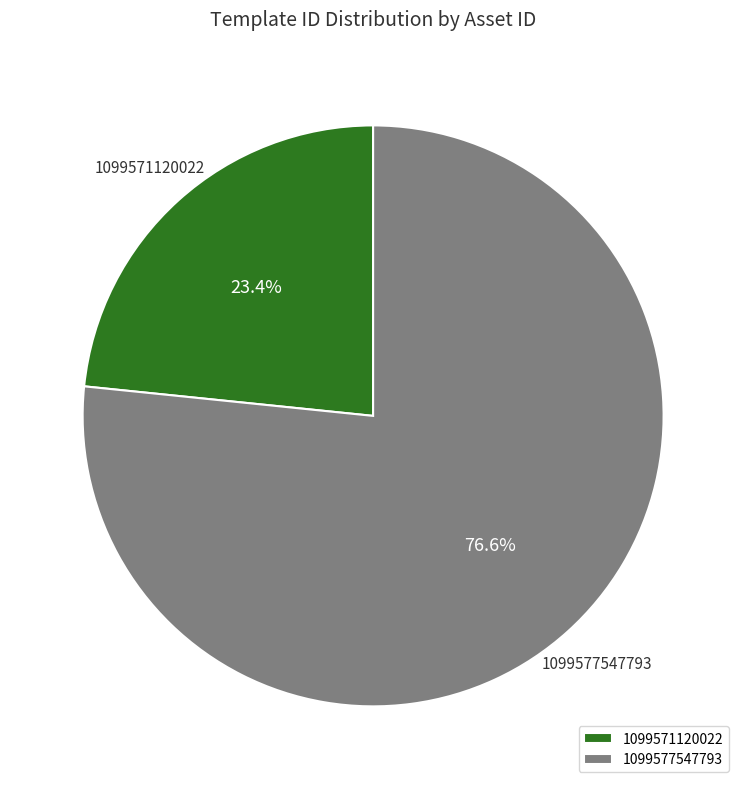

To the nearest percent, what is the difference between the 1099577547793 and 1099571120022 slice percentages?

53%